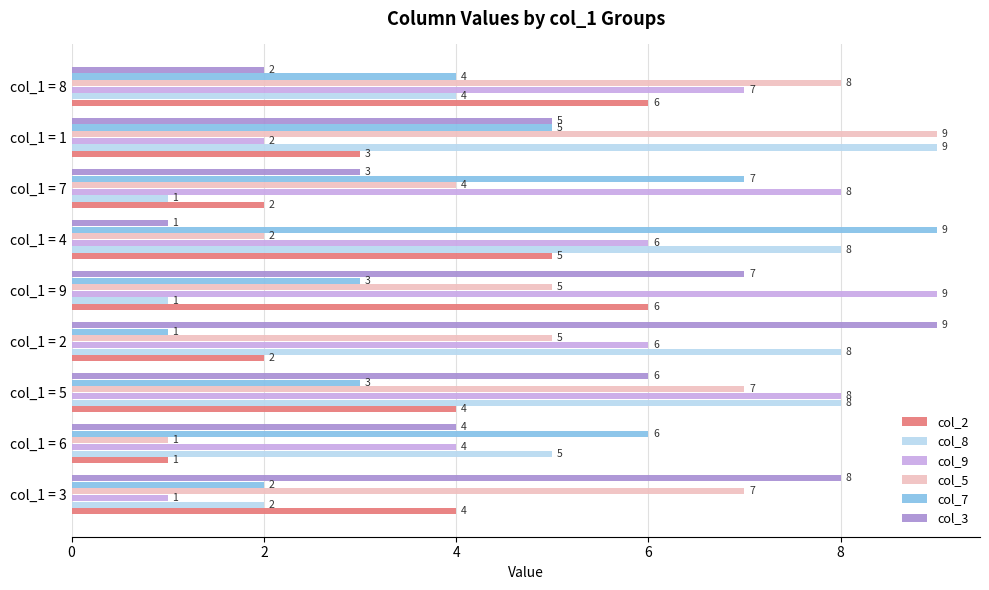

True or false: col_5 has a value of 5 at col_1 = 2.

True